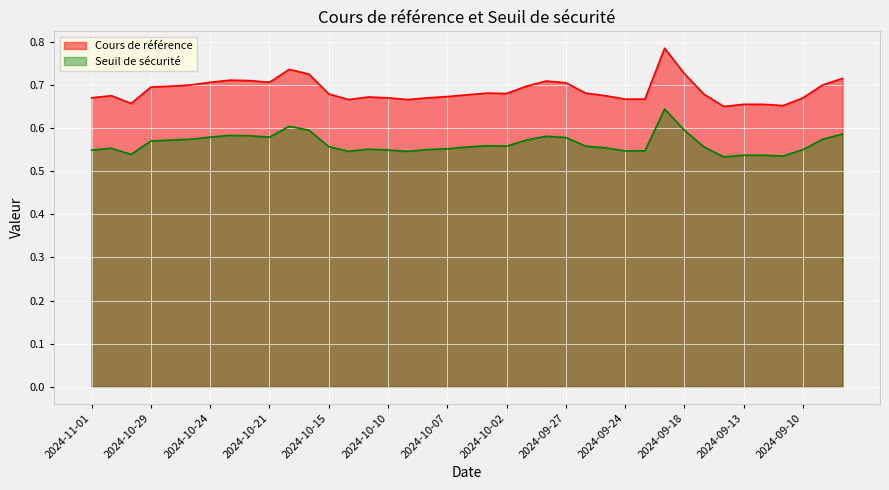

What is the value of the Seuil de sécurité point at the 18th from the left?

0.6